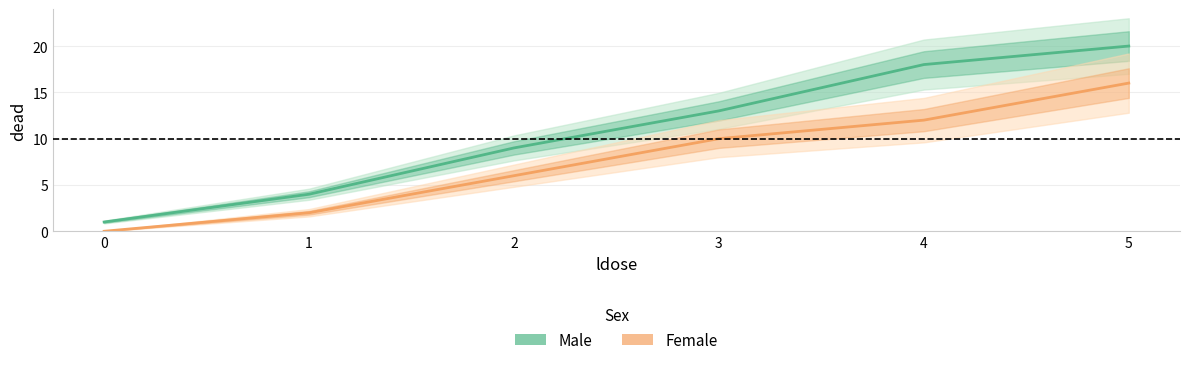

True or false: Male and Female cross at least once.

False